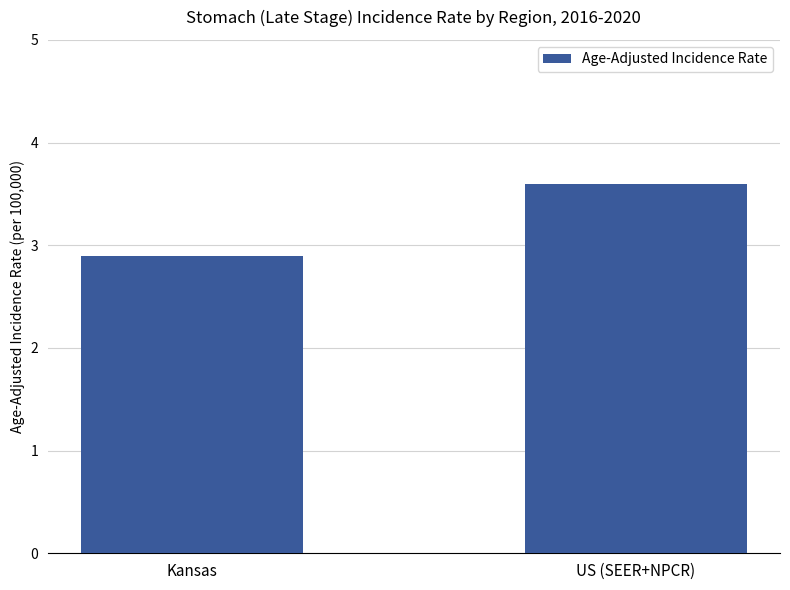

List the labels in order of value, smallest first.

Kansas, US (SEER+NPCR)